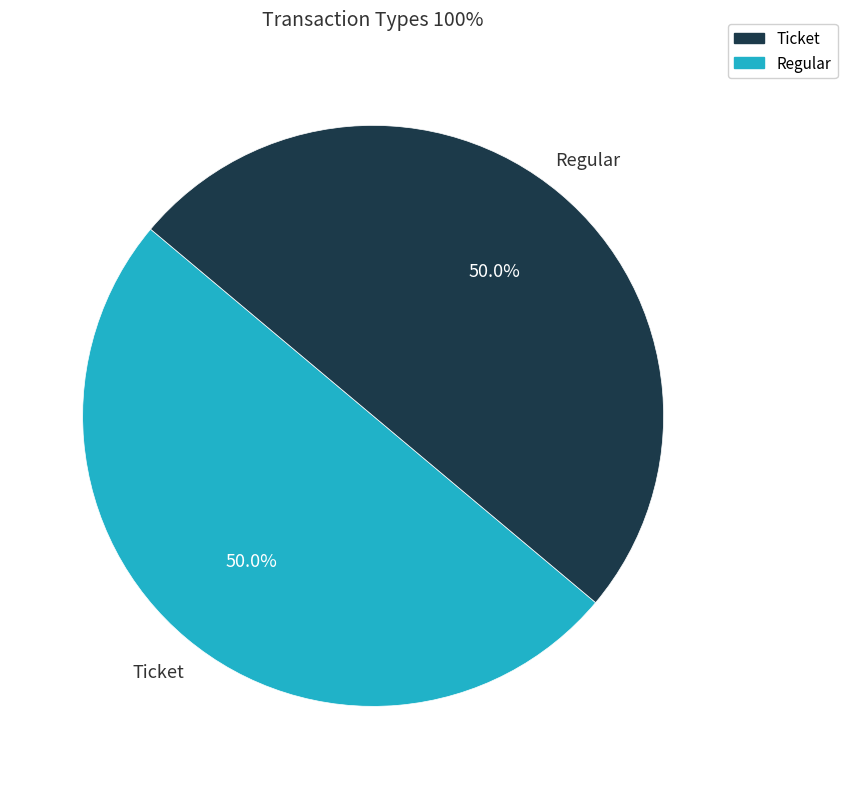

How many slices are in this pie chart?

2